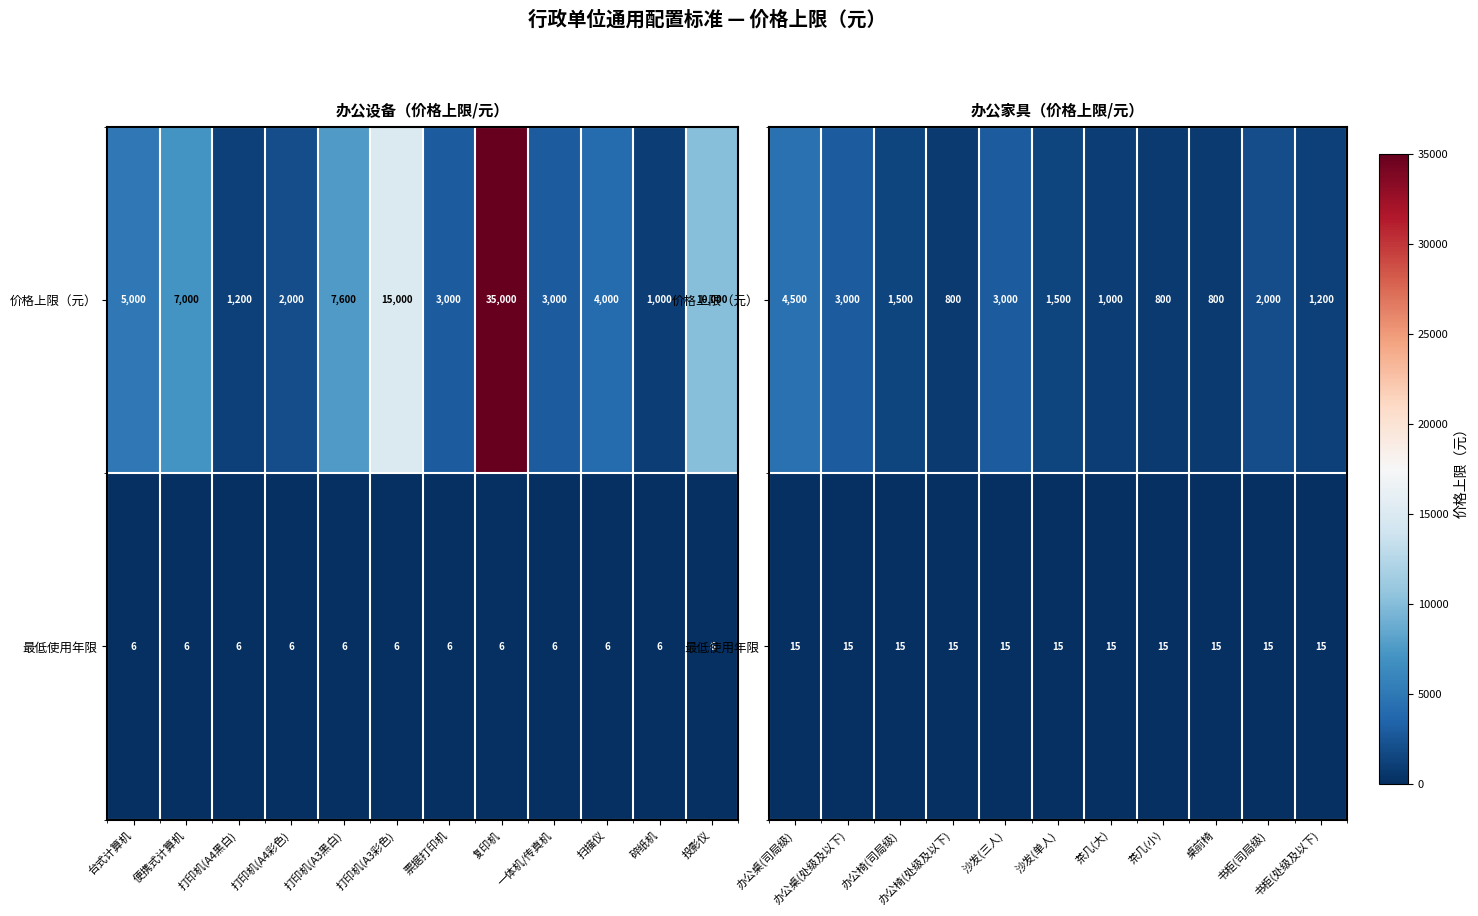

What is the sum of all 价格上限（元） values?

20100